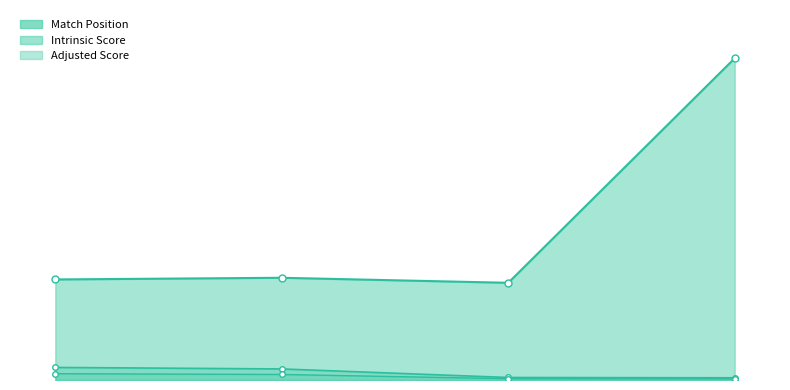

How many data points in Match Position are less than 122?

2